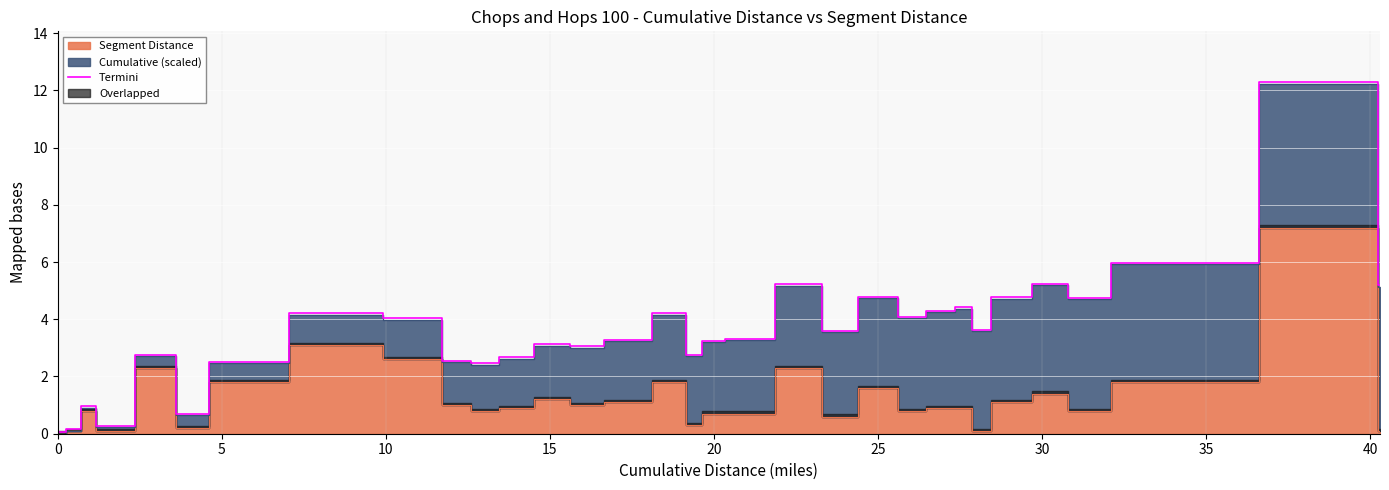

What is the highest value of the Termini series?

12.3